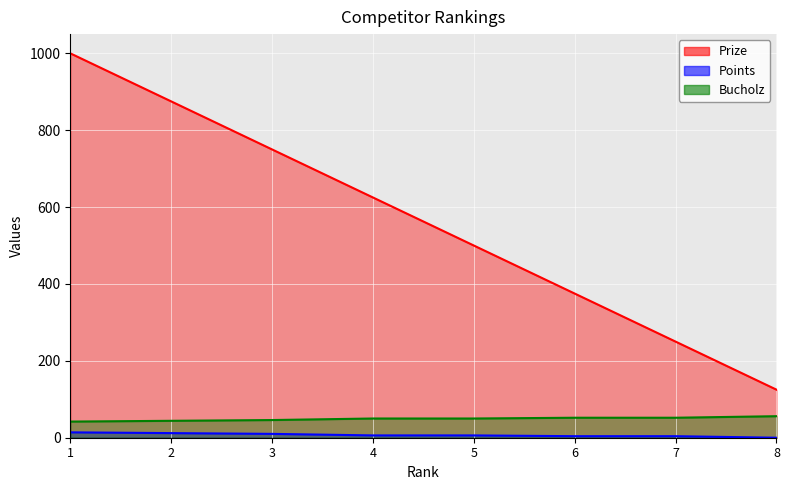

What is the value of the Prize point at the 5th from the left?

500